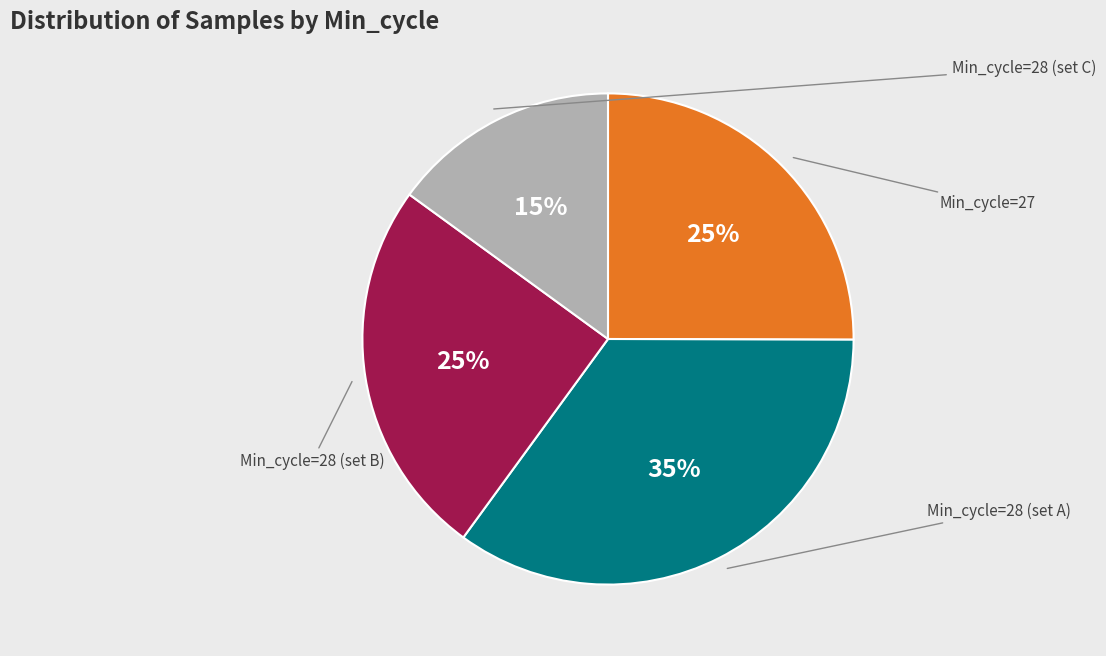

Is there a majority slice in this chart?

No